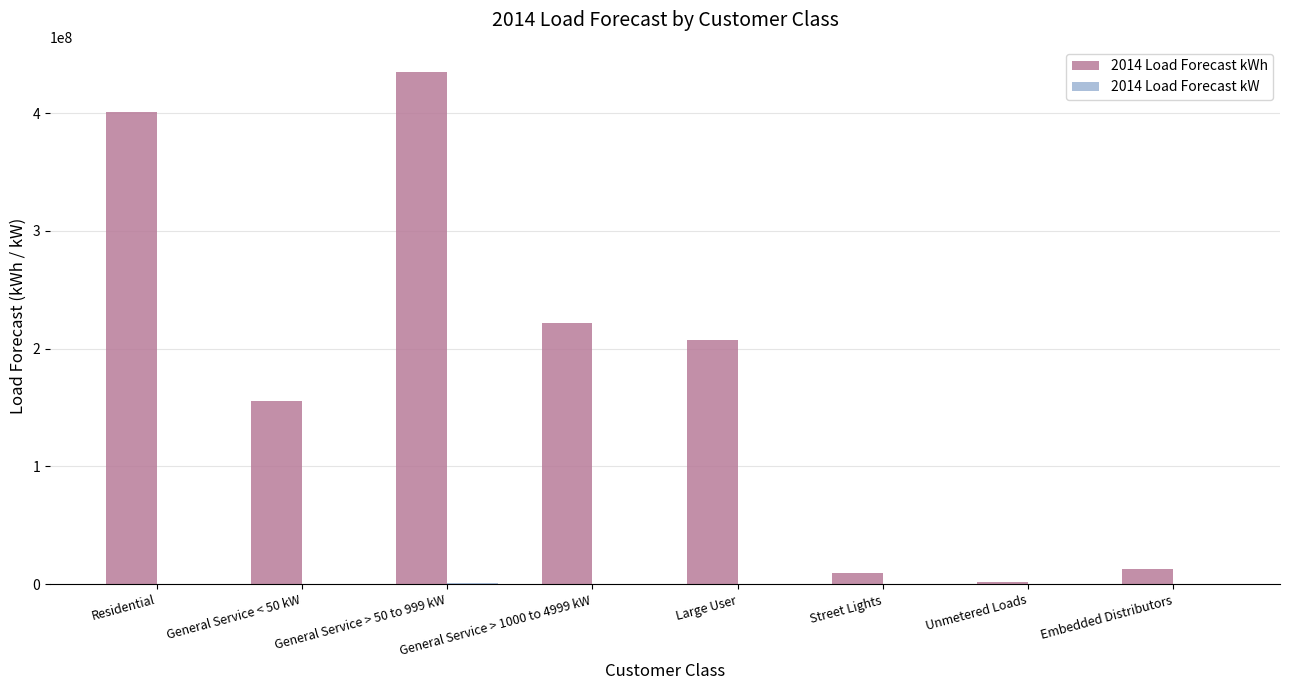

What is the maximum value shown in the chart?

434548089.3